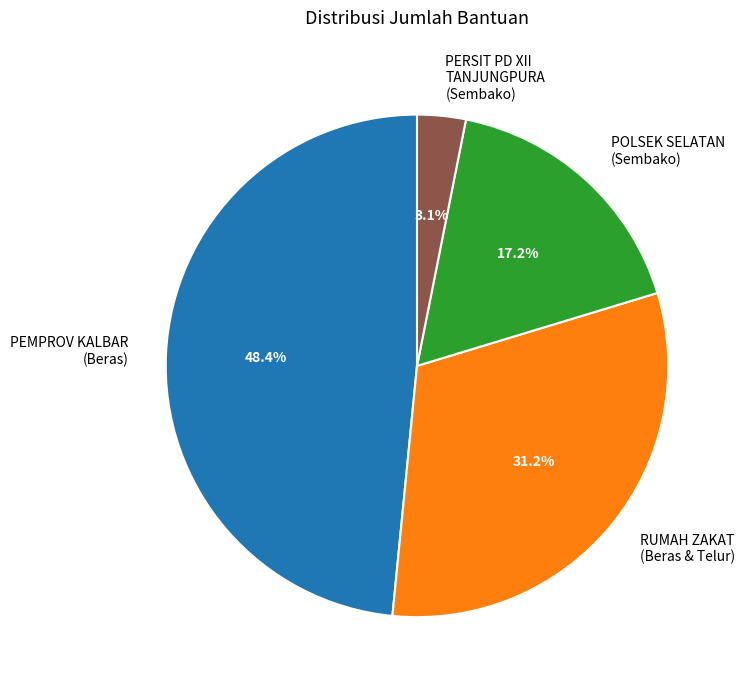

Which has a higher value, PERSIT PD XII TANJUNGPURA (Sembako) or RUMAH ZAKAT (Beras & Telur)?

RUMAH ZAKAT (Beras & Telur)